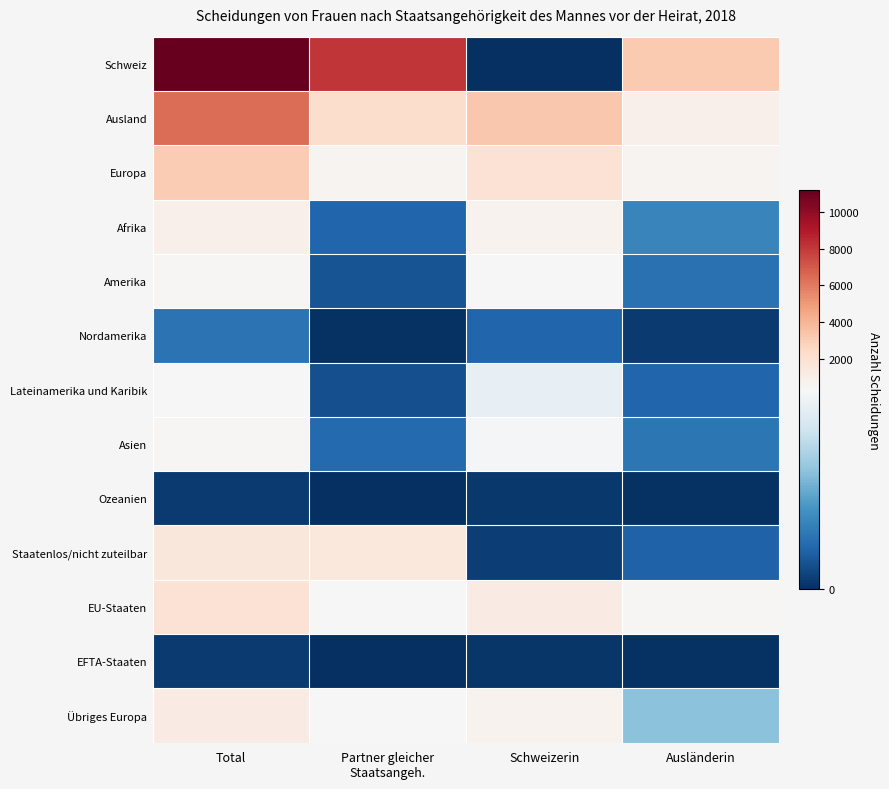

At which category does the chart reach its minimum across all series?

Schweizerin